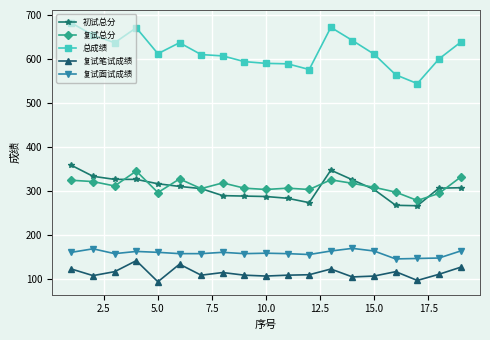

At how many categories does at least one series exceed 209?

19